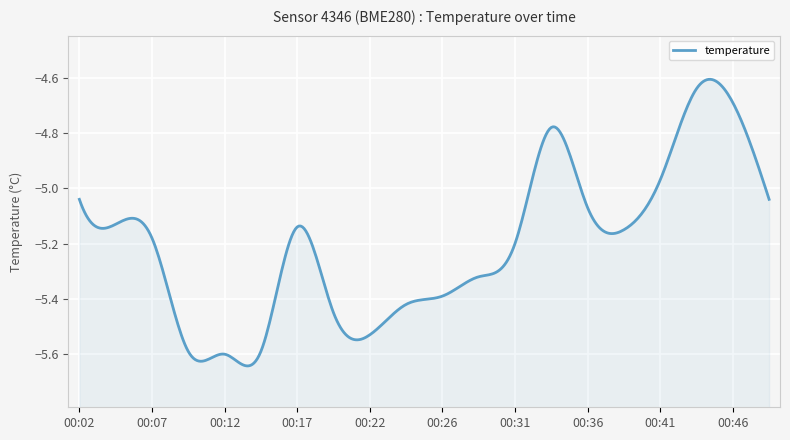

The chart shows a value of -5.0 at 00:02. True or false?

True